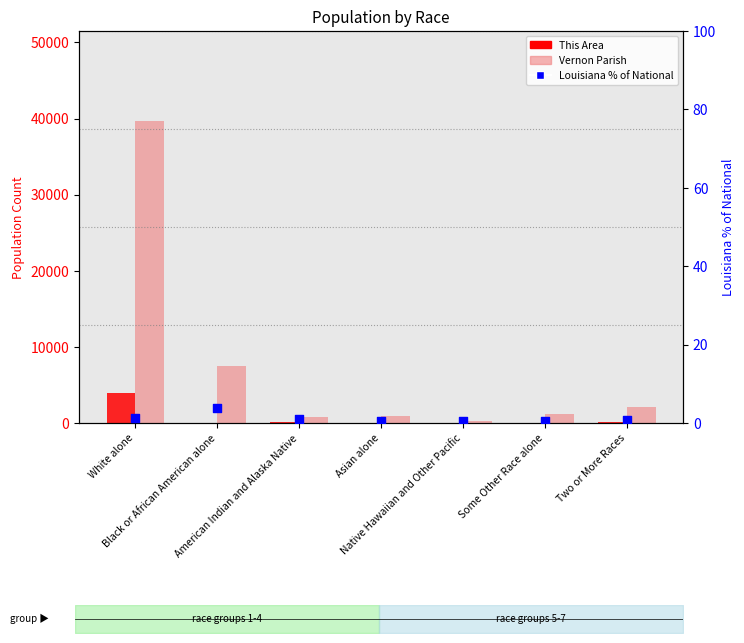

Which series contains the lowest Y value?

Louisiana % of National